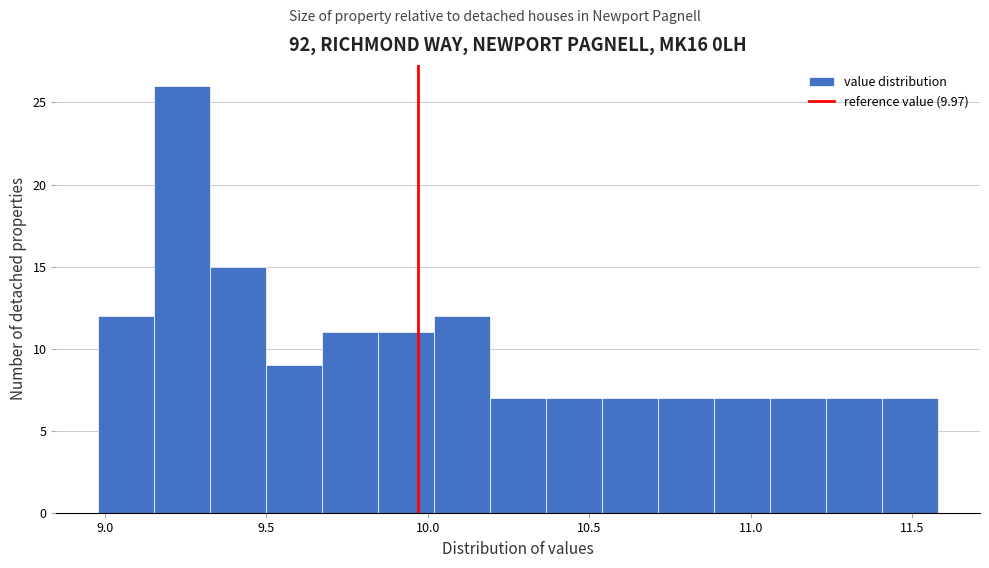

Read against the x-axis, roughly where is the centre of the tallest bar?

9.25